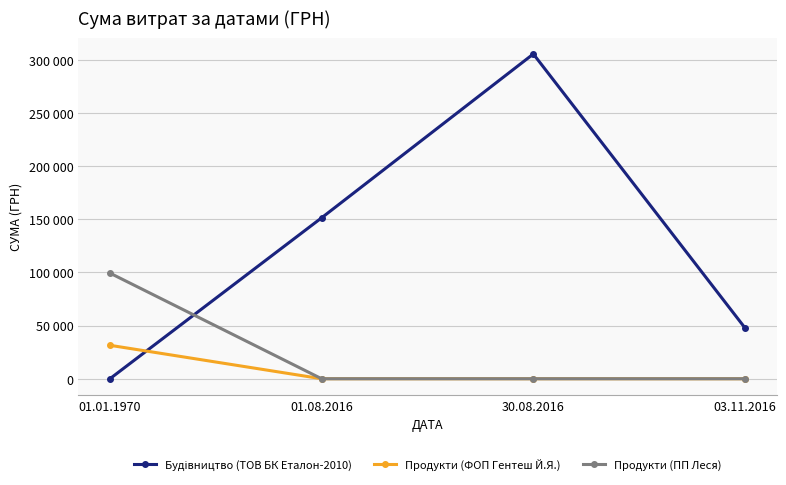

Does the chart have visible grid lines?

Yes